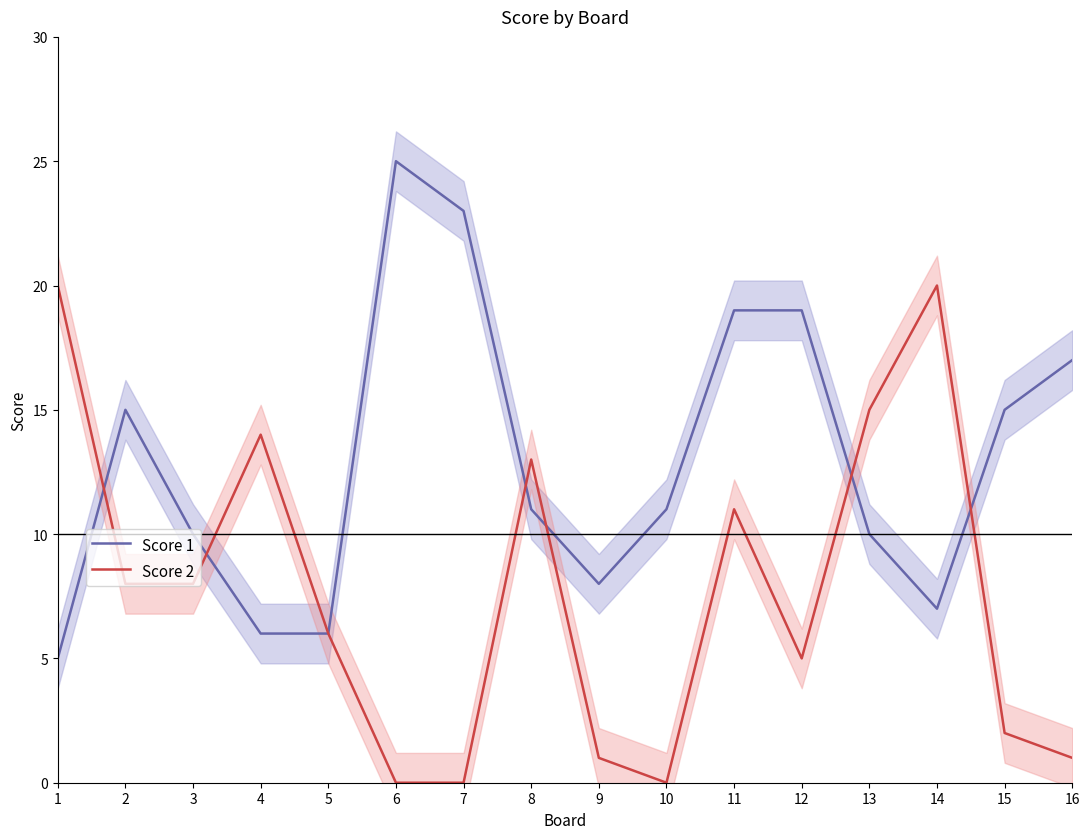

What are all the series names shown in the legend?

Score 1, Score 2